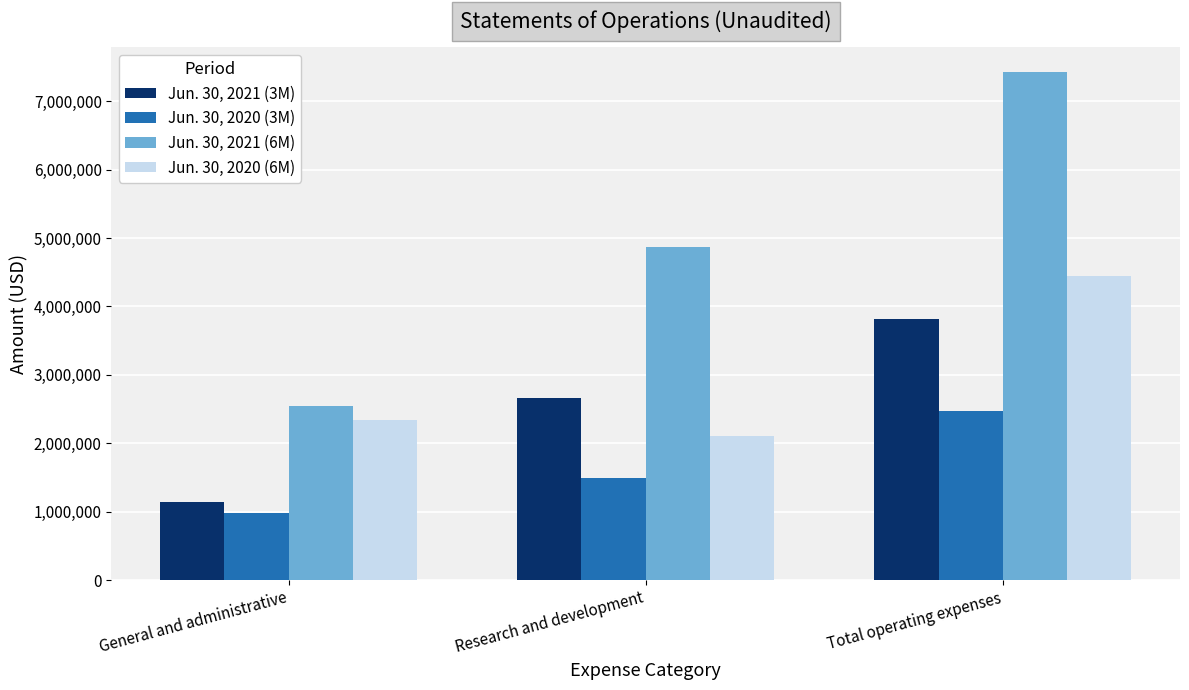

What is the spread (max minus min) of values at Research and development?

3379568